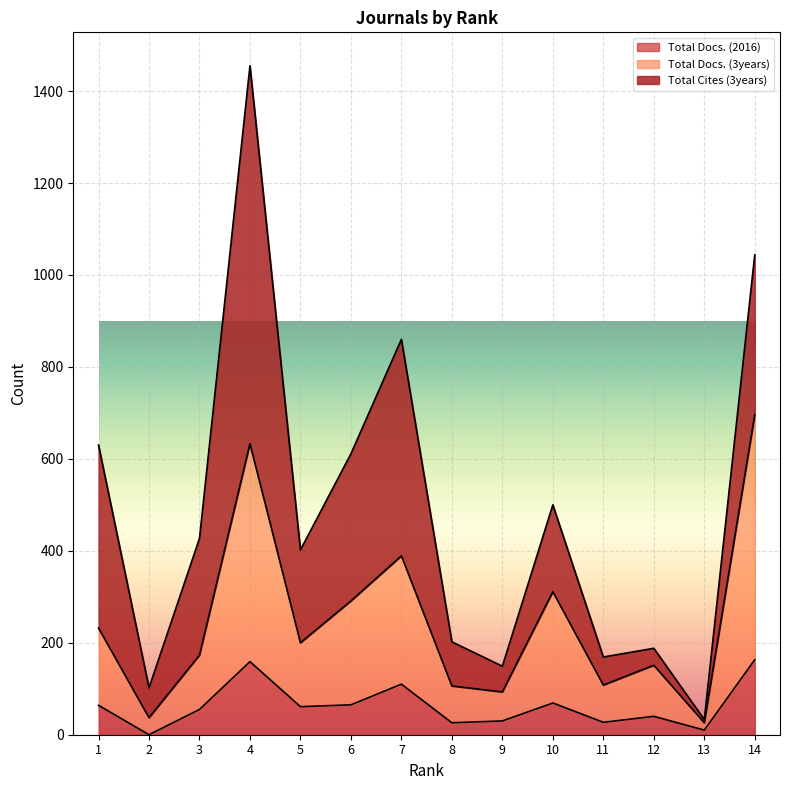

What is the highest value of the Total Docs. (2016) series?

163